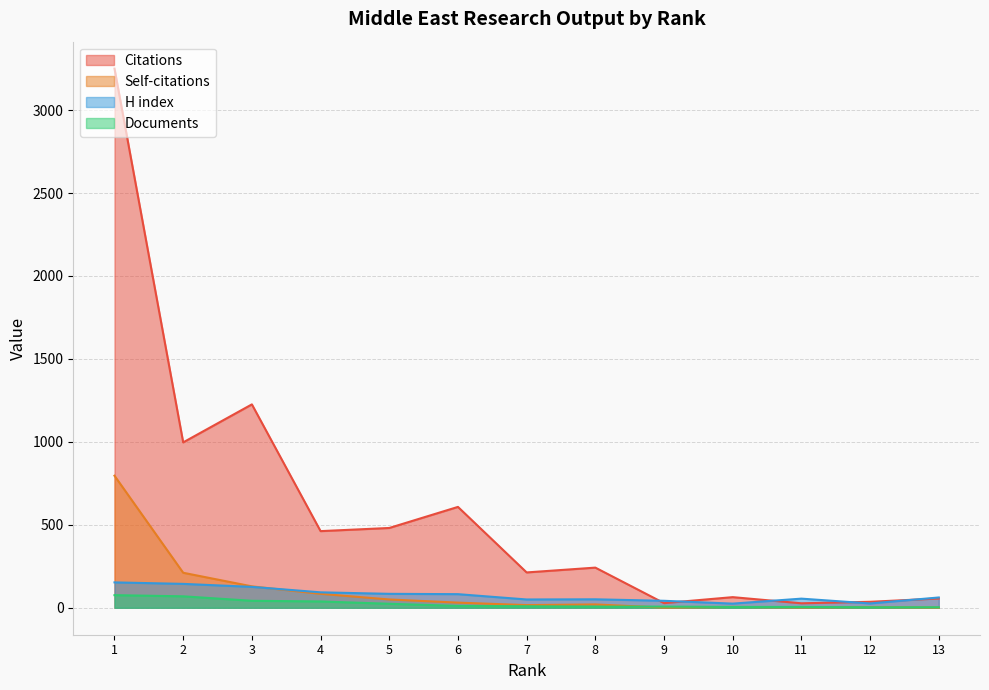

How many interior local valleys does the H index series have?

3